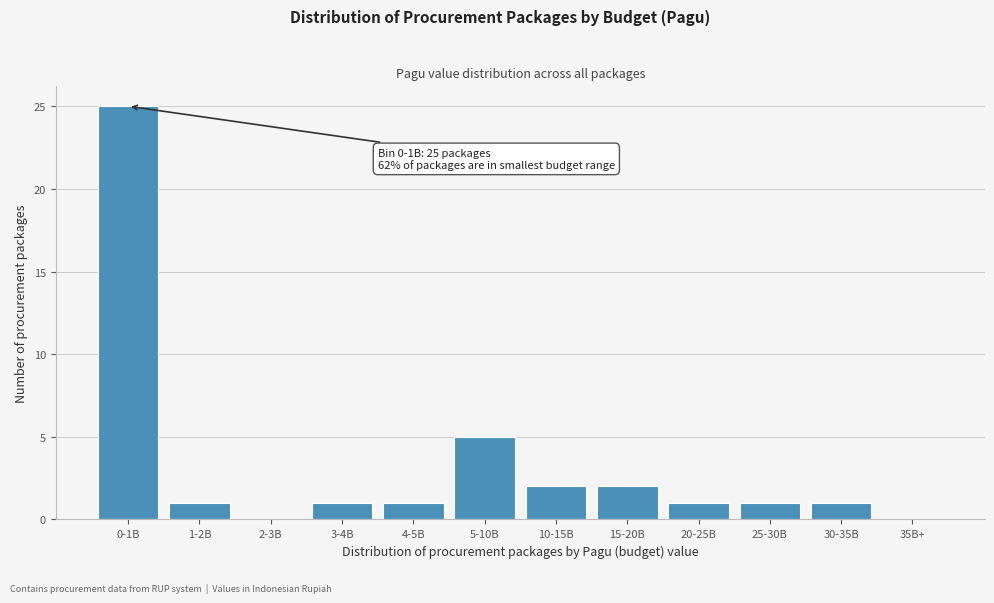

Reading left to right, transcribe all the data shown in this chart.

0-1B=25	1-2B=1	2-3B=0	3-4B=1	4-5B=1	5-10B=5	10-15B=2	15-20B=2	20-25B=1	25-30B=1	30-35B=1	35B+=0